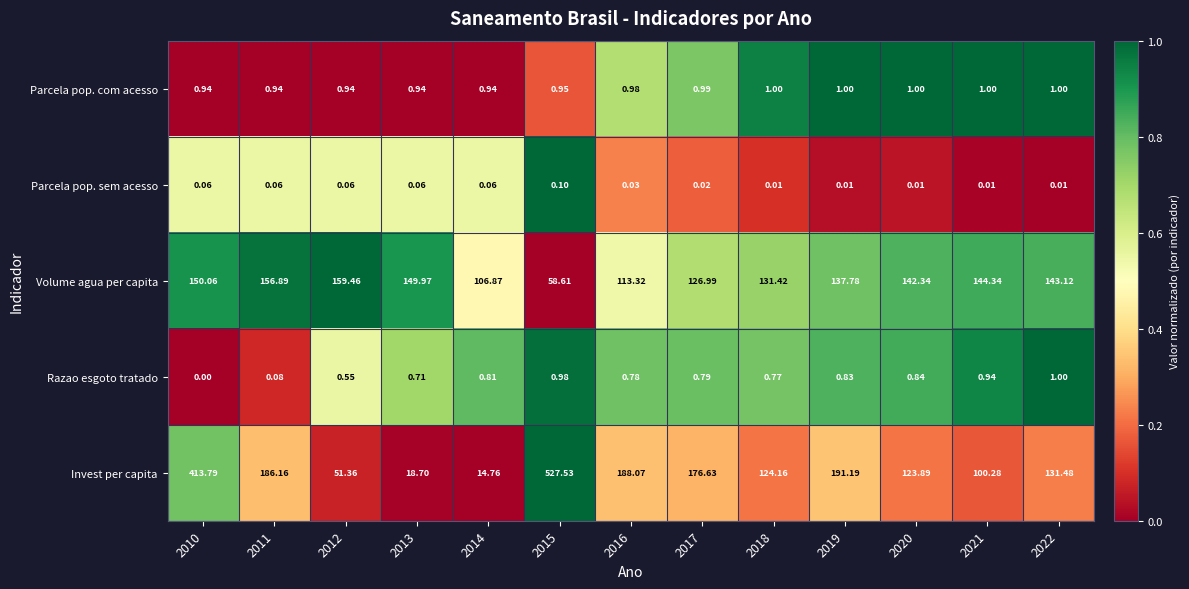

Which series has the largest total across all categories?

Invest per capita